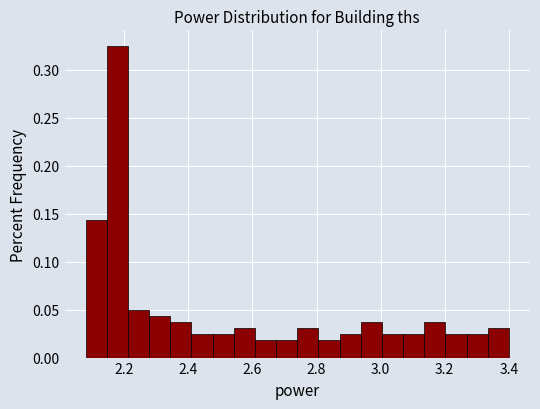

Read against the x-axis, roughly where is the centre of the tallest bar?

2.18